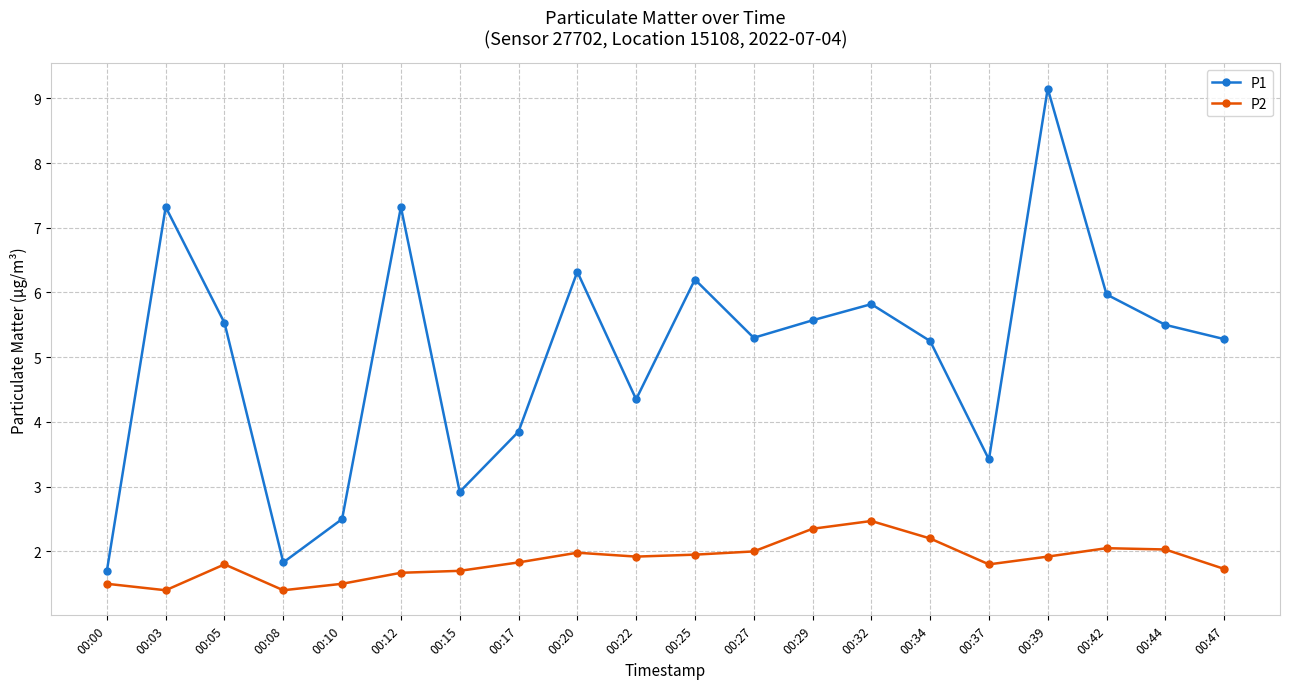

True or false: P1 has more than 1 interior local peaks.

True